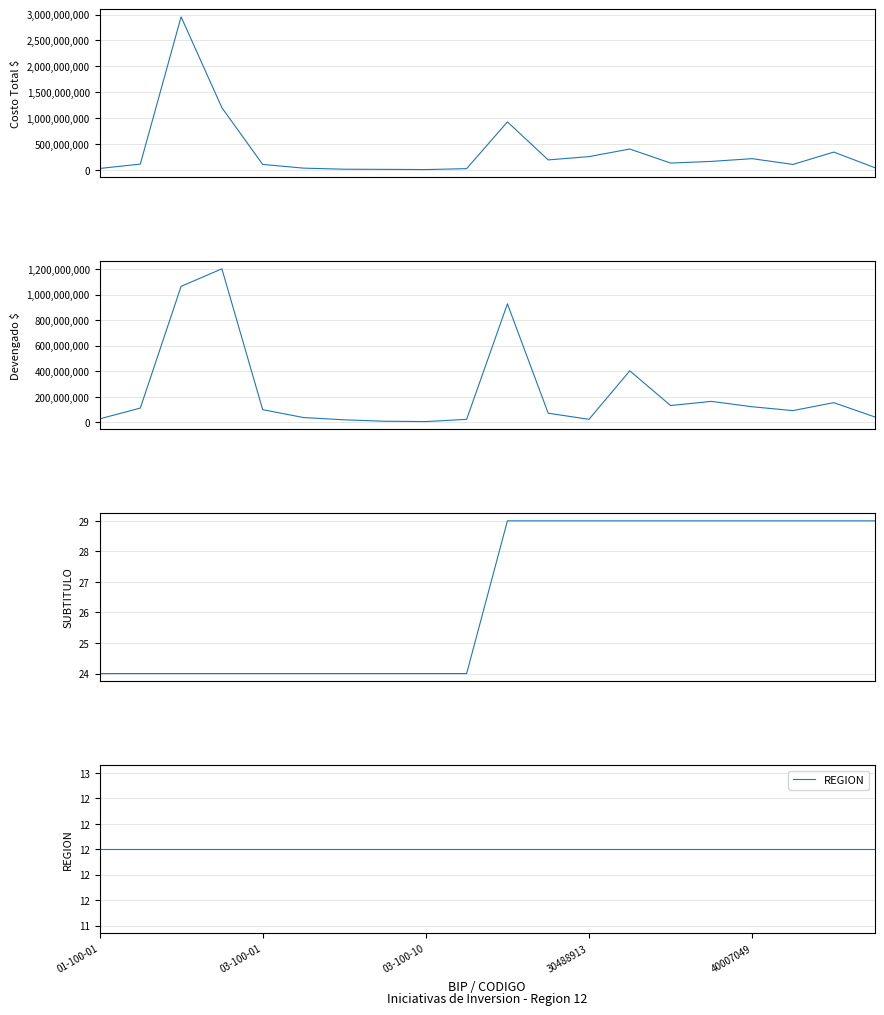

At which category does the chart reach its minimum across all series?

01-100-01